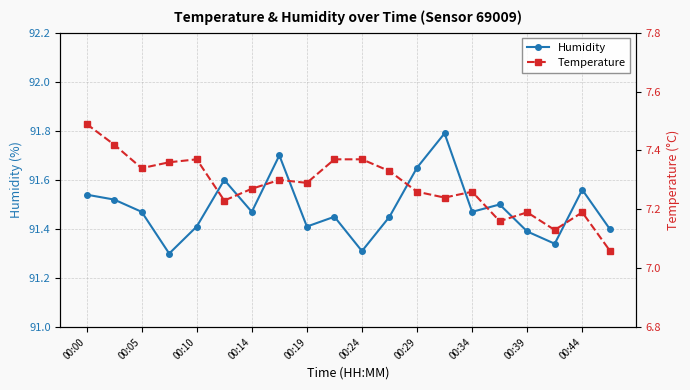

Rank the series at 13 from highest to lowest value.

Humidity, Temperature